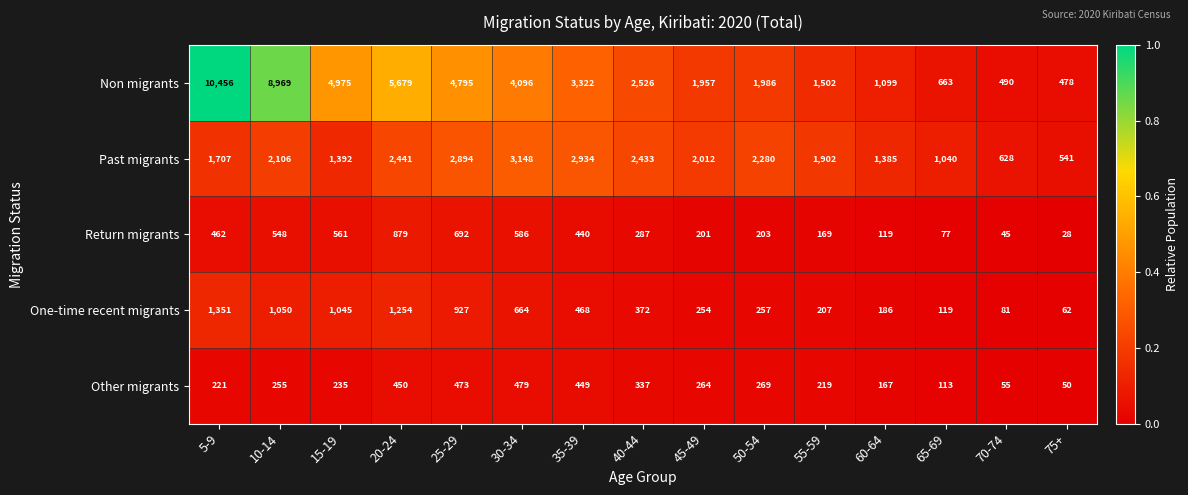

Which series has the largest total across all categories?

Non migrants